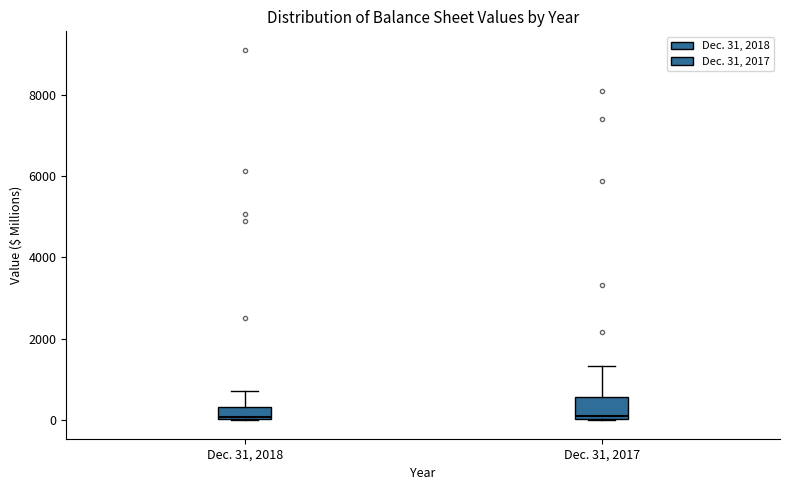

Reading left to right, read every box against the y-axis: the position of its median line, the range the box covers, and the ends of its whiskers. The values are not printed on the chart, so give them approximately, as read against the axis.

Dec. 31, 2018: median 0, box 0 to 400, whiskers 0 to 800
Dec. 31, 2017: median 200, box 0 to 600, whiskers 0 to 1400